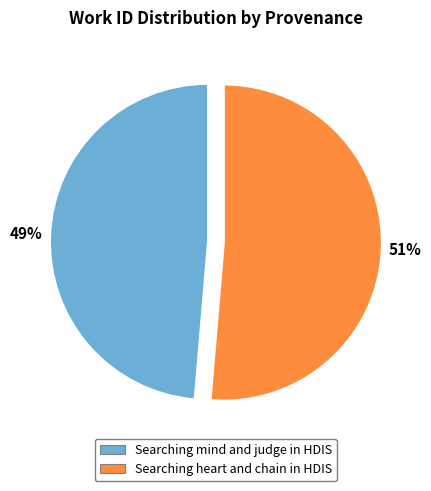

To the nearest percent, what is the combined percentage of Searching heart and chain in HDIS and Searching mind and judge in HDIS?

100%